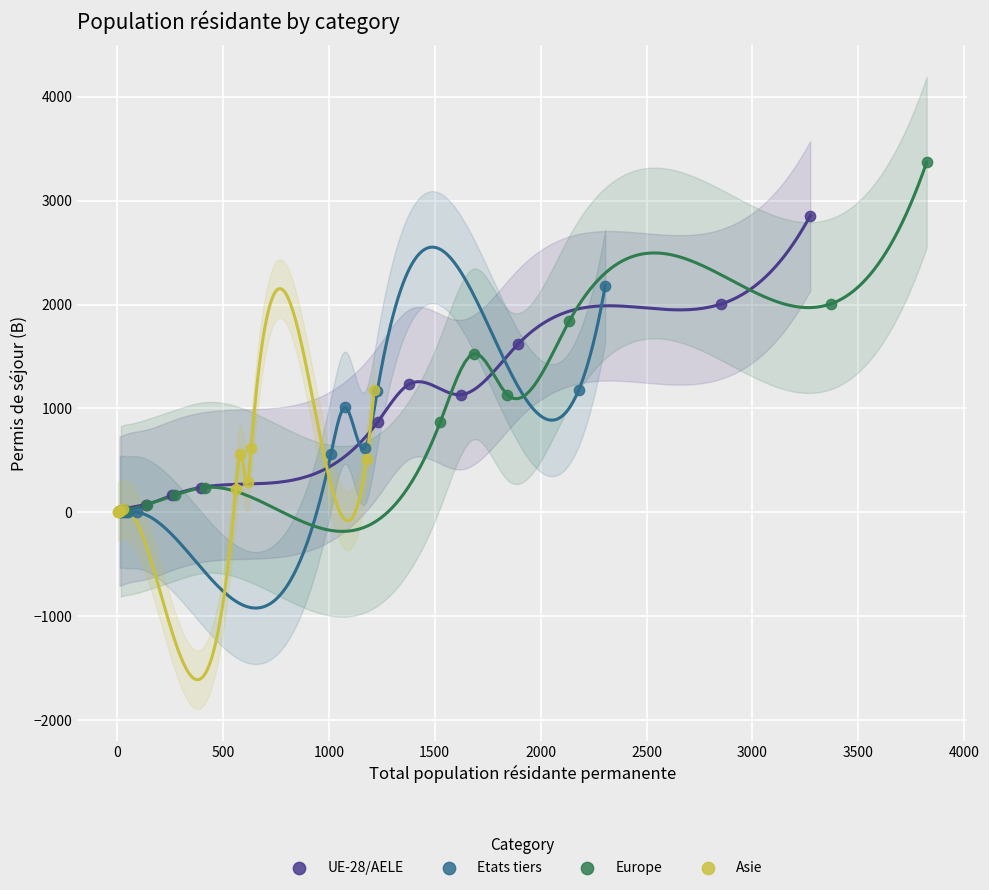

Which series has the widest spread of Y values?

Europe